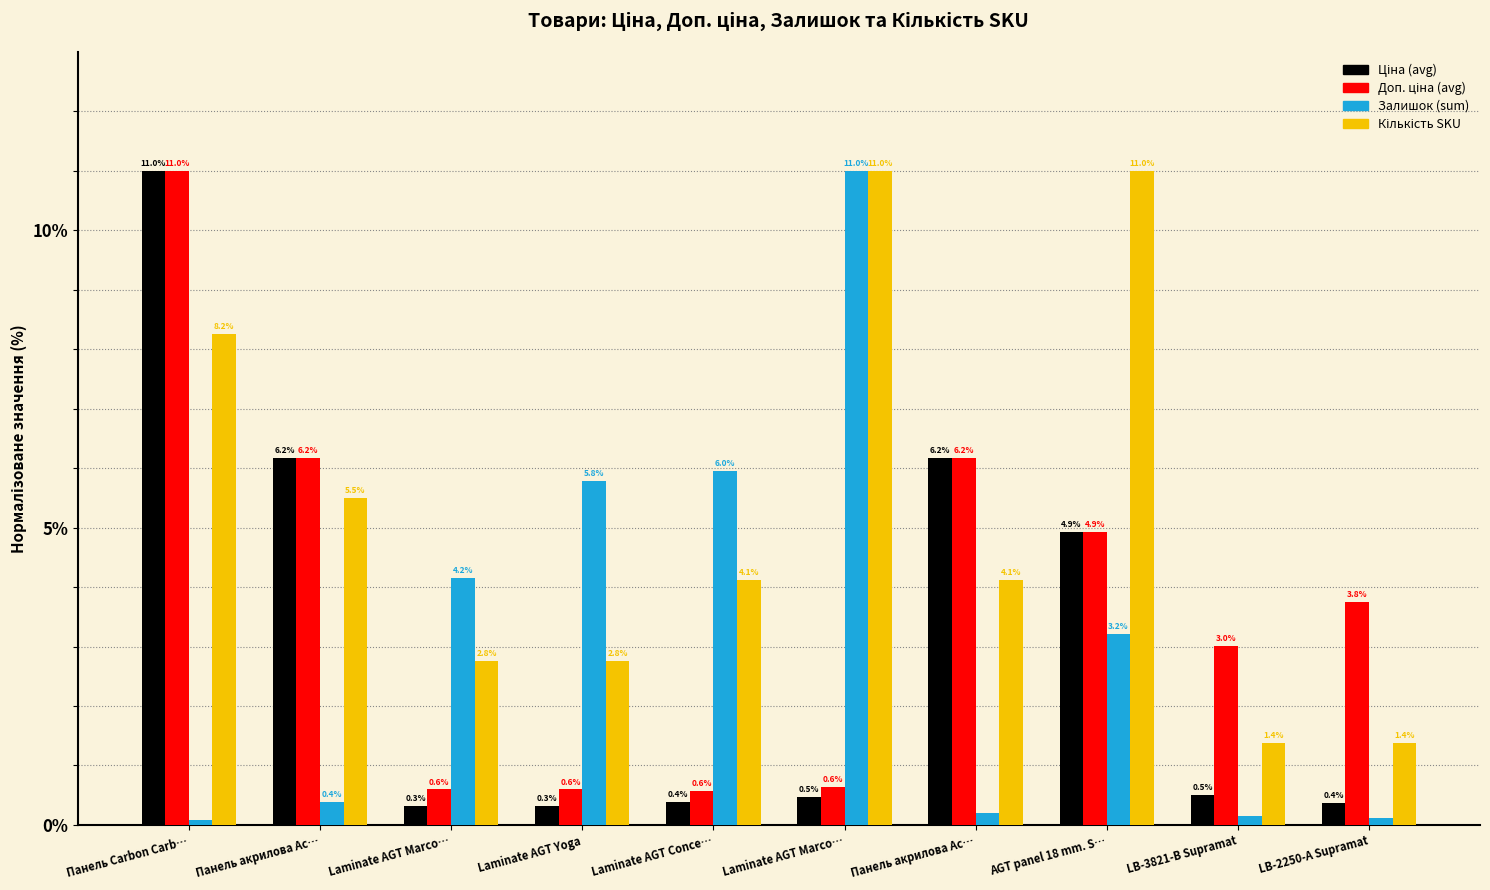

What is the value of the Ціна (avg) bar at the 8th from the left?

4.9